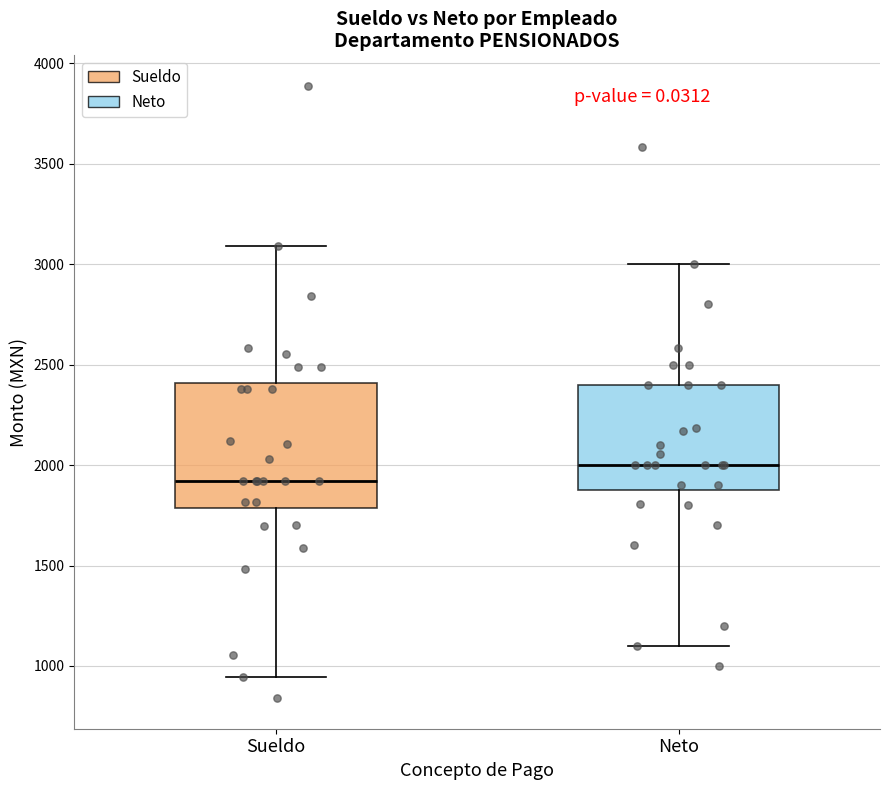

Where does the median line of the box for Sueldo sit on the y-axis? The values are not printed on the chart, so give them approximately, as read against the axis.

1900